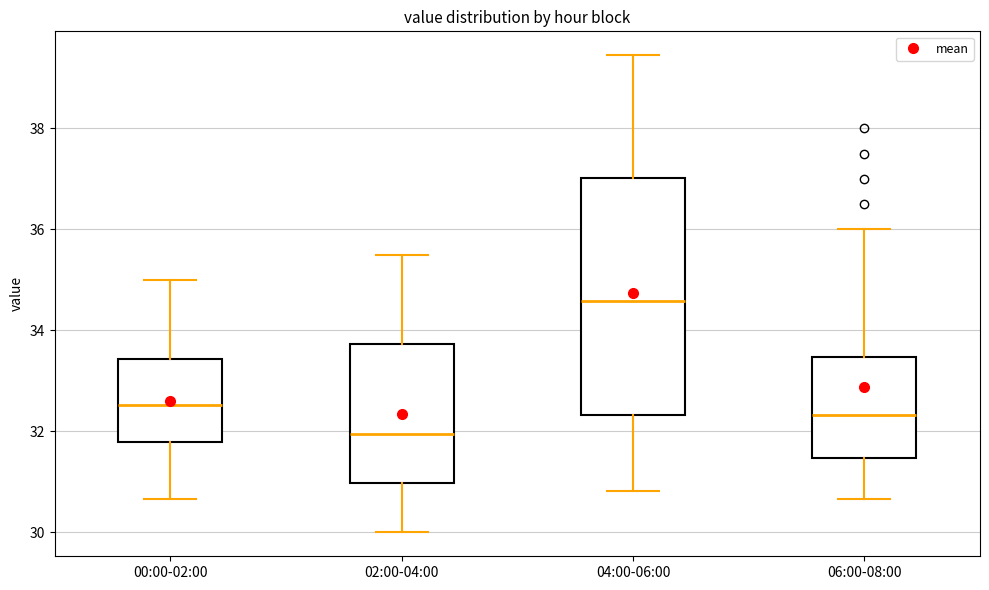

Where does the upper whisker of the box for 04:00-06:00 end on the y-axis? The values are not printed on the chart, so give them approximately, as read against the axis.

39.4